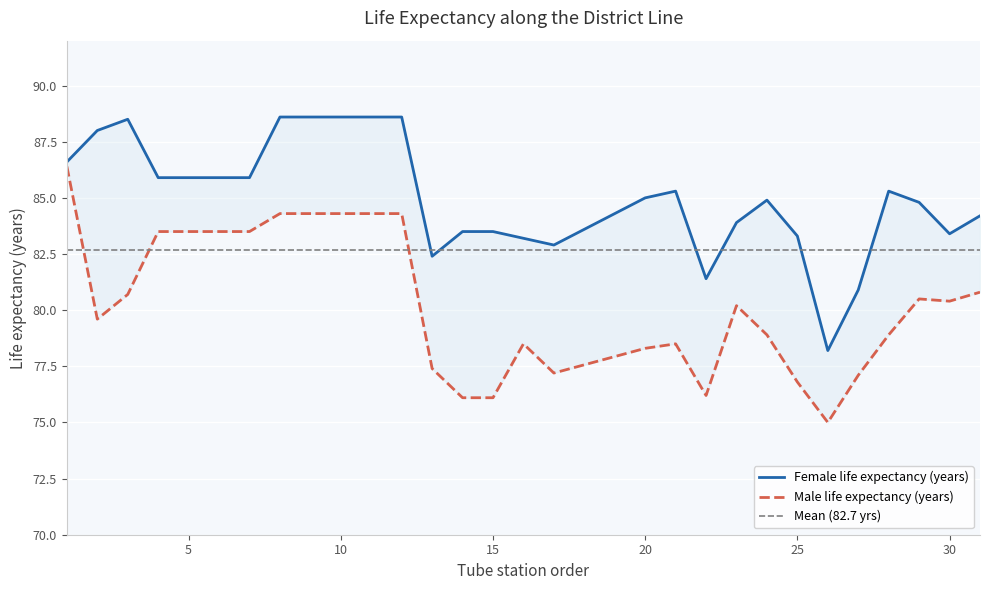

Rank the categories by Female life expectancy (years) value from highest to lowest.

8, 9, 10, 11, 12, 3, 2, 1, 4, 5, 6, 7, 21, 28, 20, 24, 29, 31, 23, 14, 15, 30, 25, 16, 17, 13, 22, 27, 26